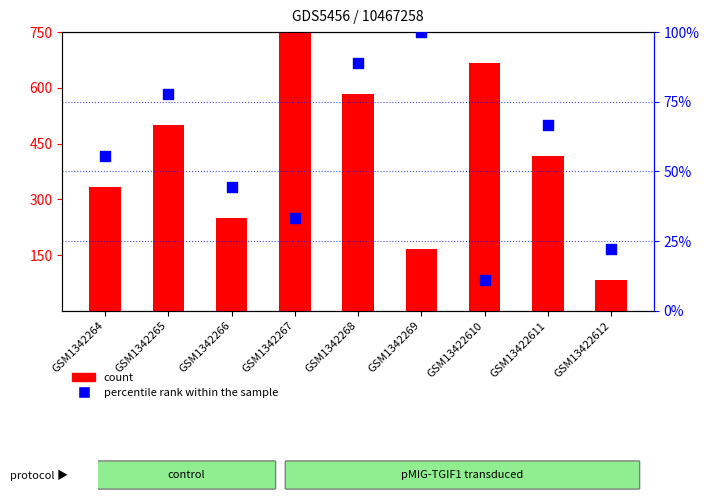

What are all the series names shown in the legend?

count, percentile rank within the sample